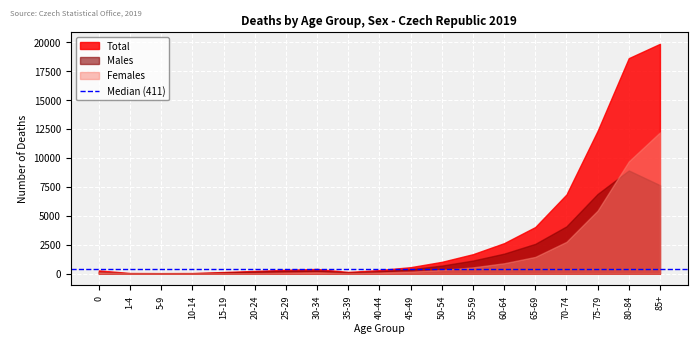

True or false: Total has more than 0 interior local peaks.

True